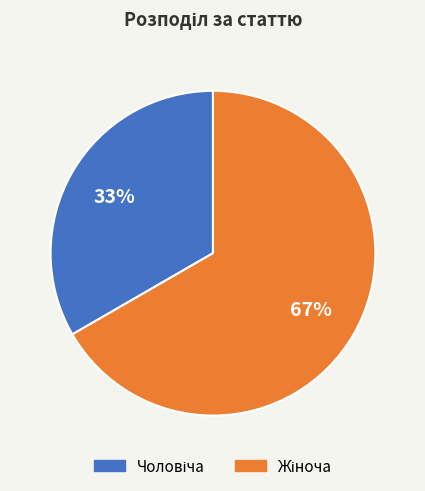

Does any single category account for the majority?

Yes